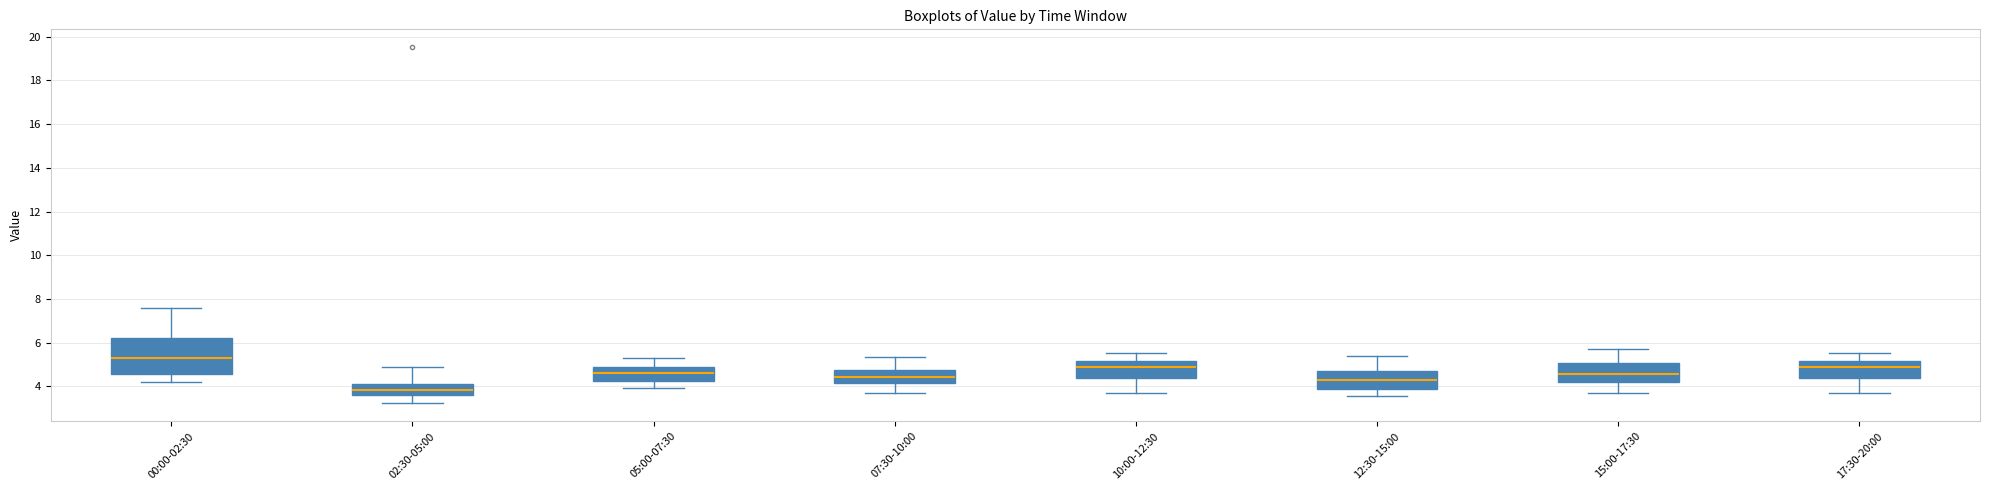

Comparing the boxes themselves (not the whiskers), which one is the tallest?

00:00-02:30